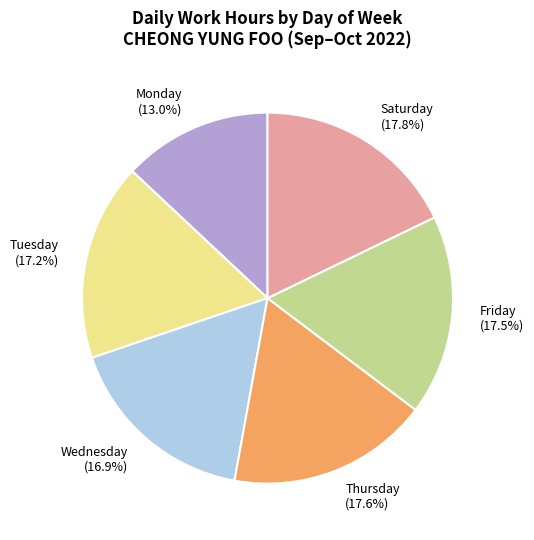

Is there a majority slice in this chart?

No